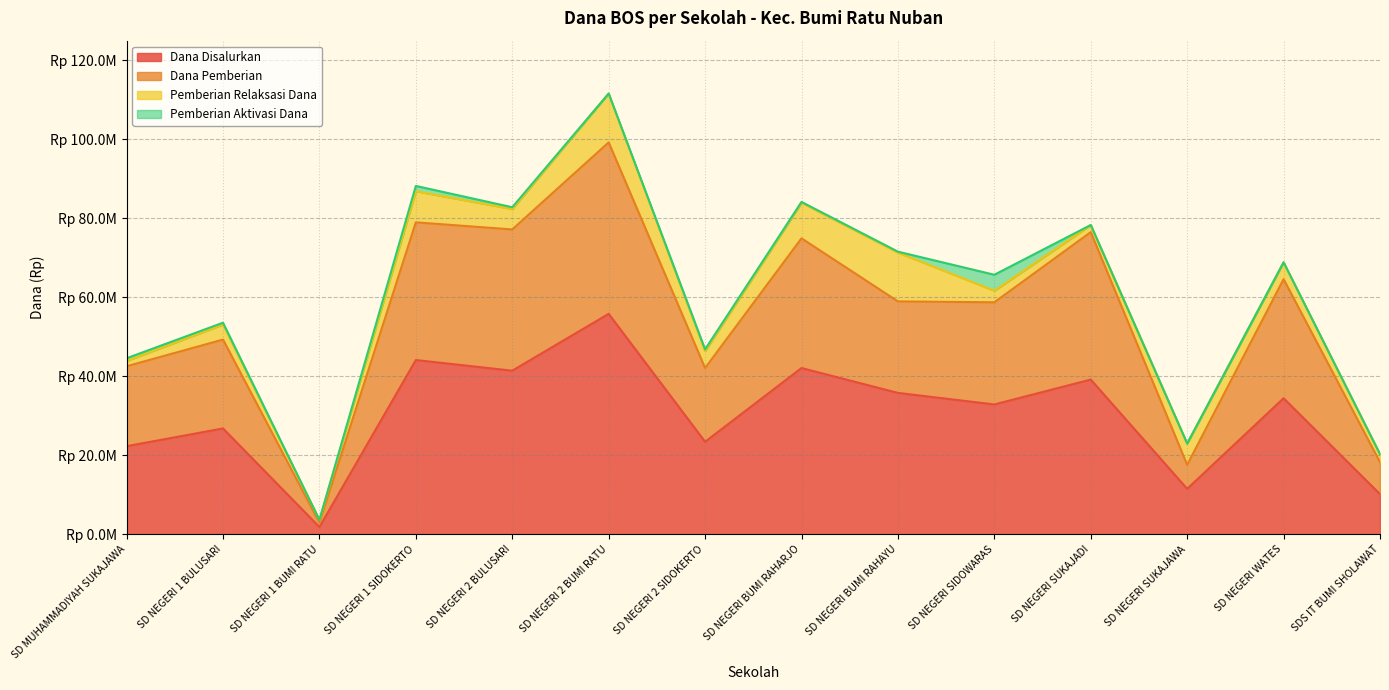

Which has a higher value, SD NEGERI BUMI RAHARJO or SD NEGERI 1 BUMI RATU?

SD NEGERI BUMI RAHARJO